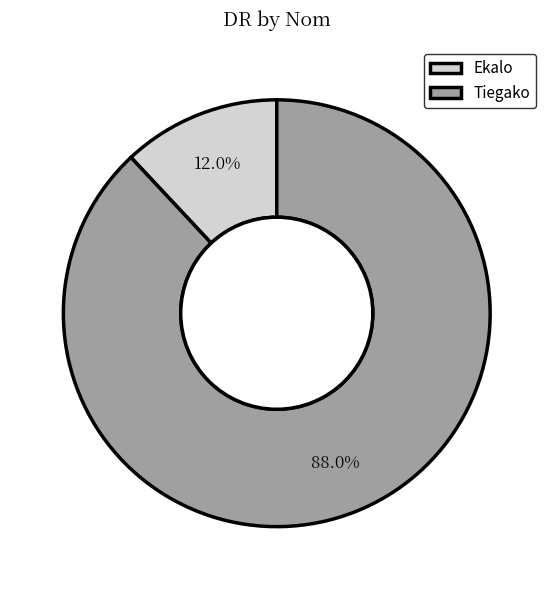

How many segments does this pie chart have?

2